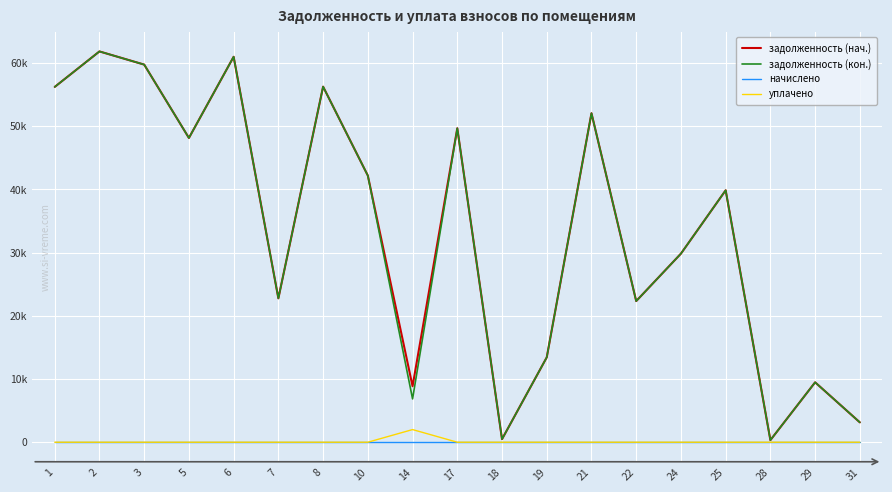

Reading left to right, extract all data points from this chart.

задолженность (нач.): 1=56220.3	2=61834.1	3=59749.9	5=48143.0	6=60990.0	7=22765.8	8=56260.8	10=42189.5	14=8854.4	17=49674.2	18=482.3	19=13428.5	21=52056.0	22=22332.8	24=29841.0	25=39861.0	28=330.8	29=9479.6	31=3139.6
задолженность (кон.): 1=56220.3	2=61834.1	3=59749.9	5=48143.0	6=60990.0	7=22765.8	8=56260.8	10=42188.5	14=6854.4	17=49674.2	18=482.3	19=13428.5	21=52056.0	22=22332.8	24=29841.0	25=39861.0	28=330.8	29=9479.6	31=3139.6
начислено: 1=0.0	2=0.0	3=0.0	5=0.0	6=0.0	7=0.0	8=0.0	10=0.0	14=0.0	17=0.0	18=0.0	19=0.0	21=0.0	22=0.0	24=0.0	25=0.0	28=0.0	29=0.0	31=0.0
уплачено: 1=0.0	2=0.0	3=0.0	5=0.0	6=0.0	7=0.0	8=0.0	10=1.0	14=2000.0	17=0.0	18=0.0	19=0.0	21=0.0	22=0.0	24=0.0	25=0.0	28=0.0	29=0.0	31=0.0